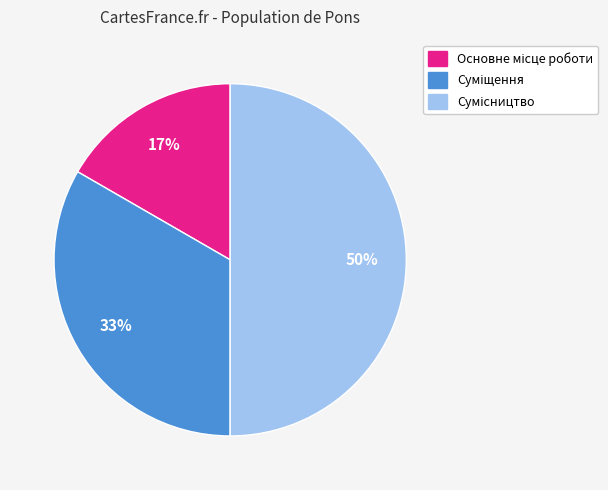

To the nearest percent, what is the difference between the largest and smallest slice percentages?

33%